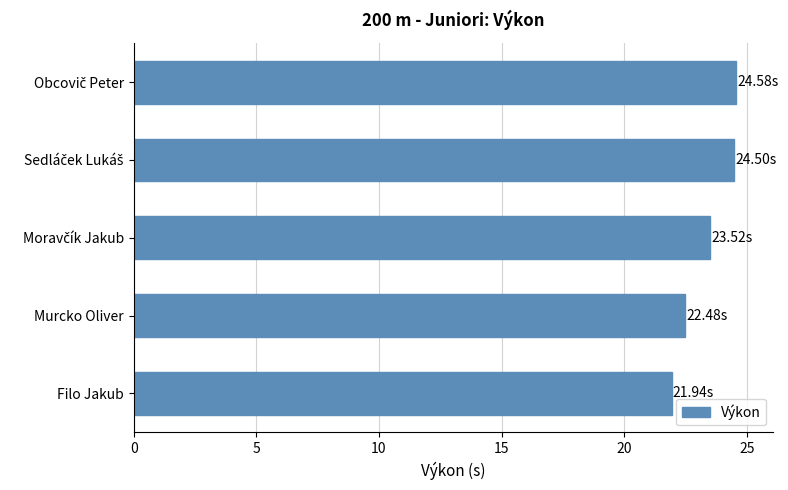

Which label corresponds to the smallest value in the chart?

Filo Jakub